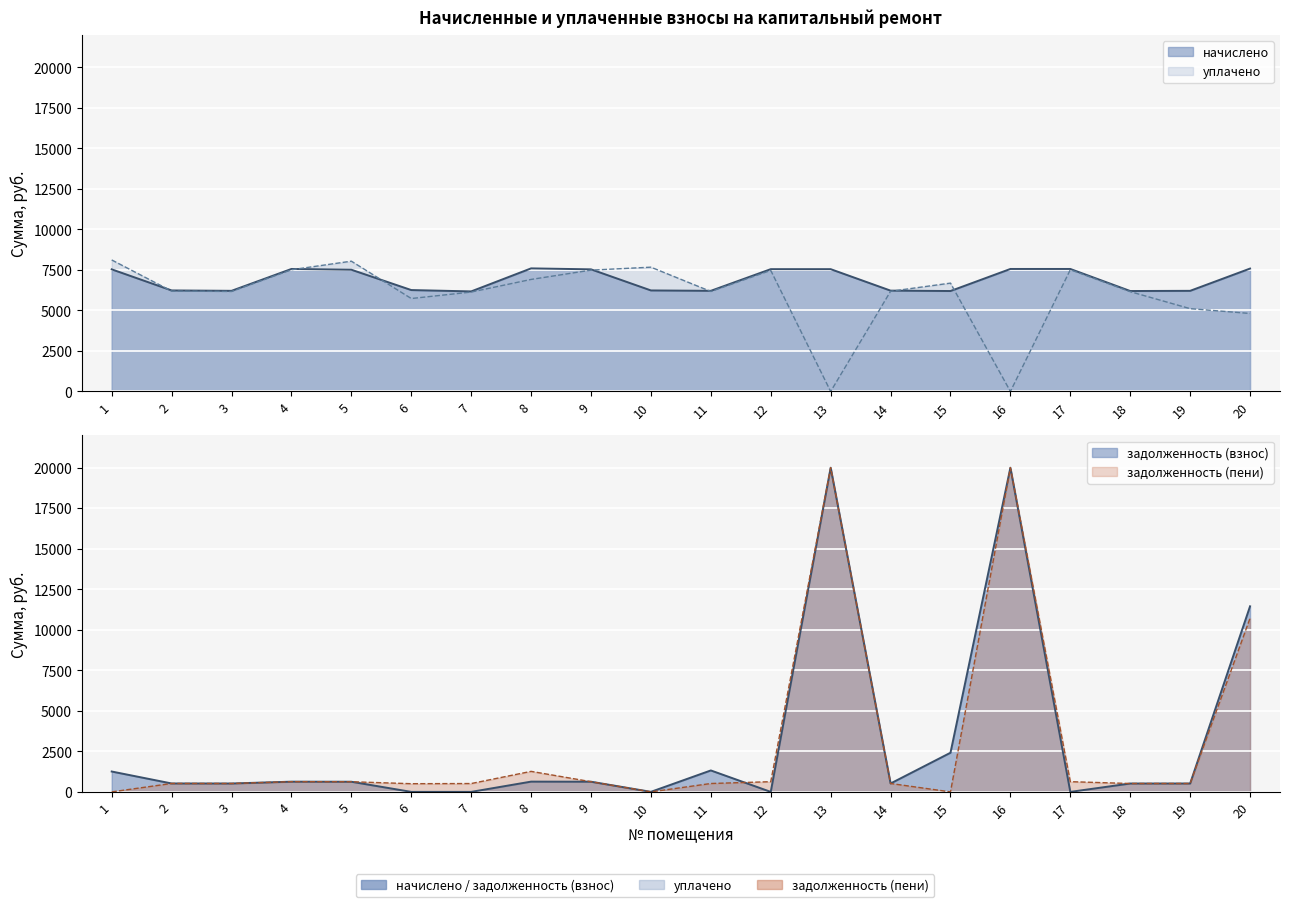

How many distinct data groups are displayed?

2